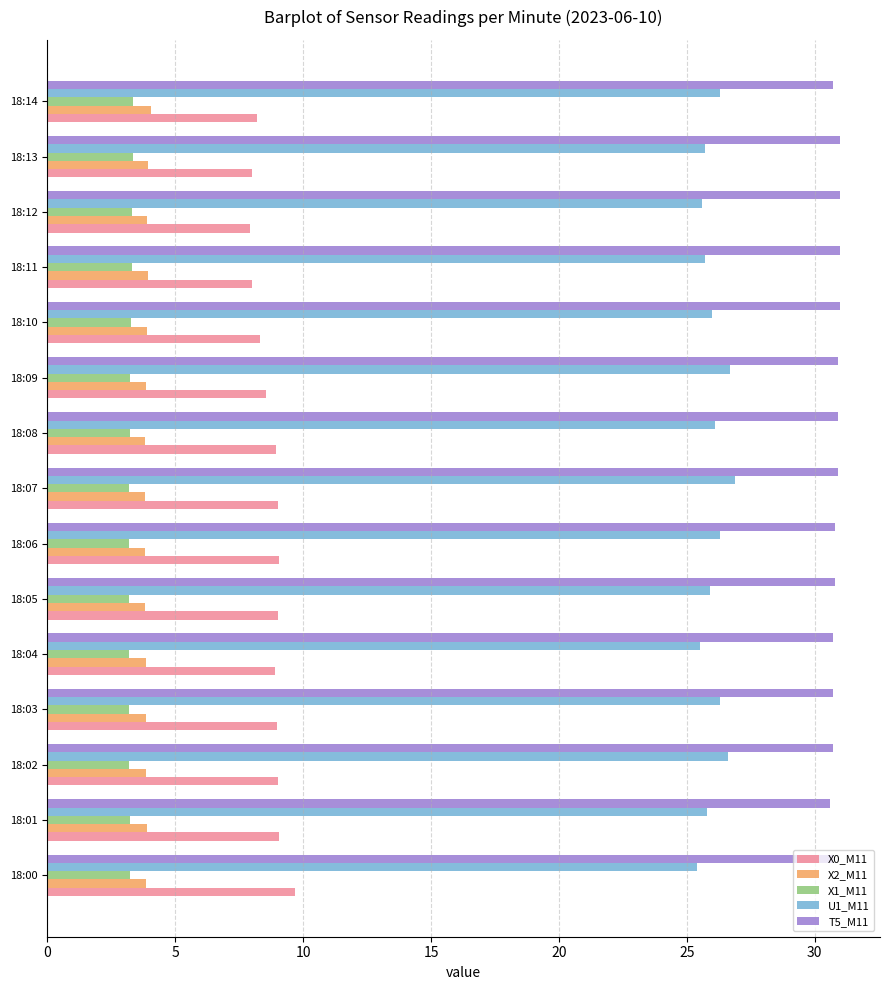

How many data points does each series have?

15